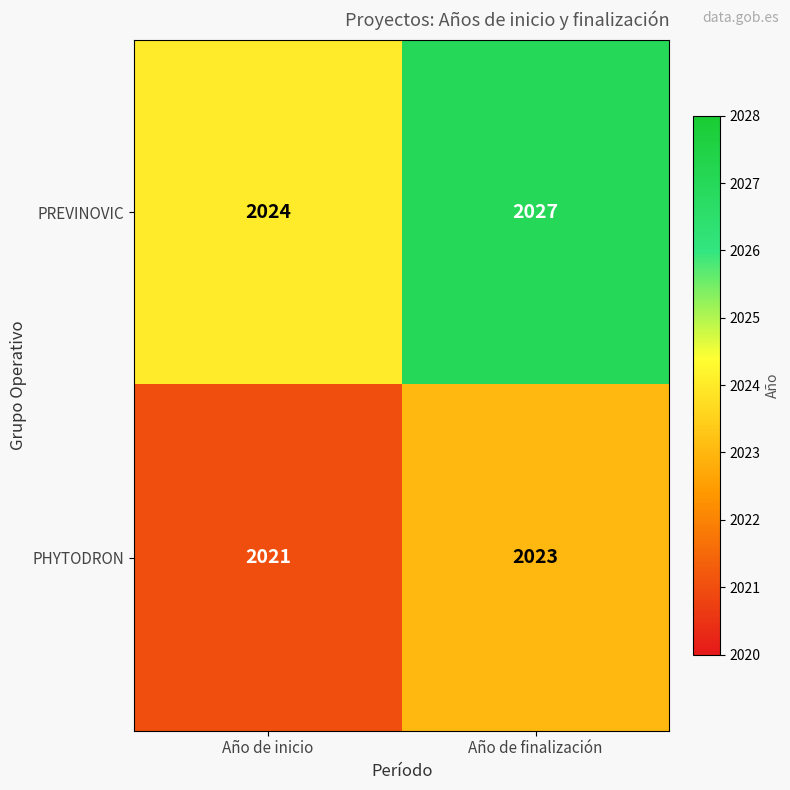

Reading left to right, extract all data points from this chart.

PREVINOVIC: Año de inicio=2024	Año de finalización=2027
PHYTODRON: Año de inicio=2021	Año de finalización=2023